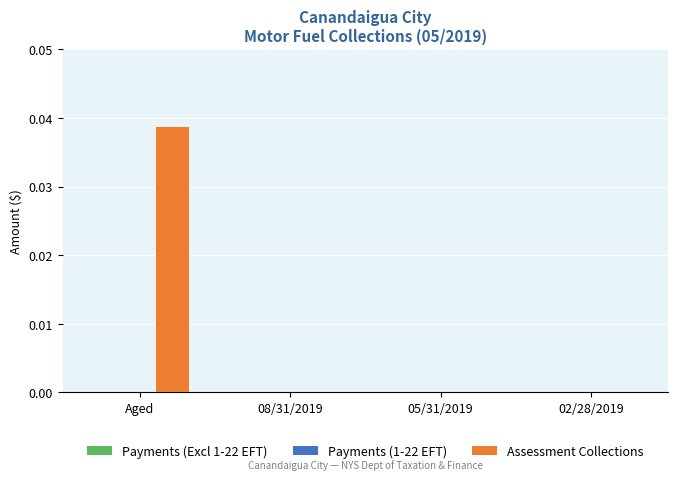

Are the bars grouped side by side (vs. stacked)?

No